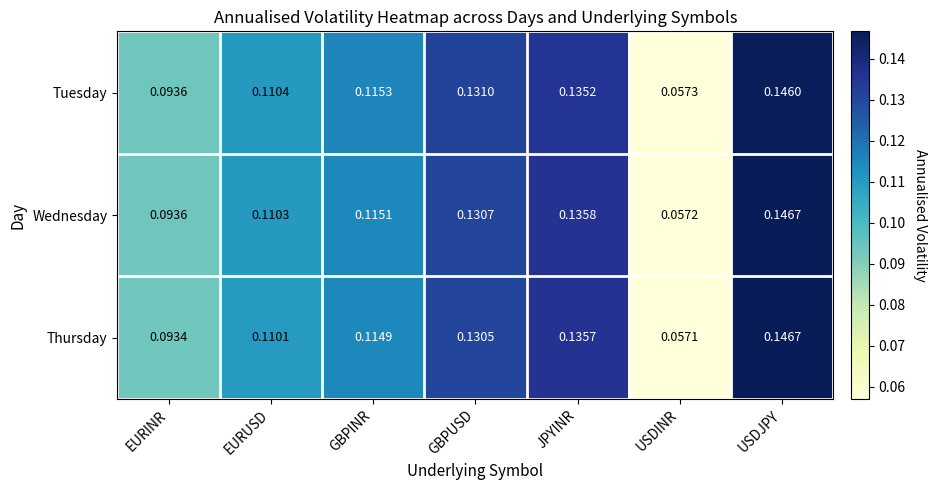

Which category has the highest value in the Wednesday series?

USDJPY